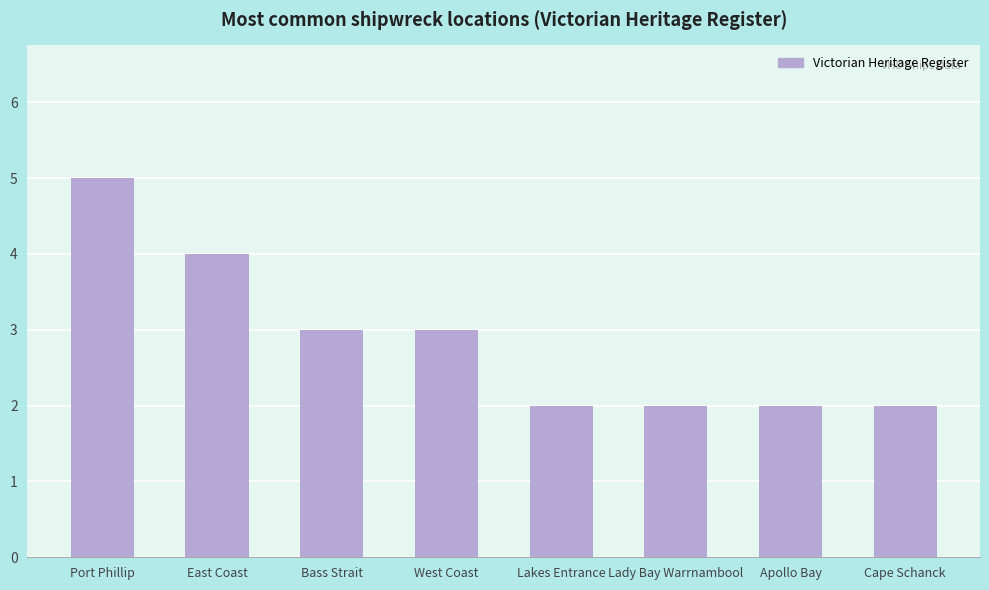

What value does the data have at West Coast?

3